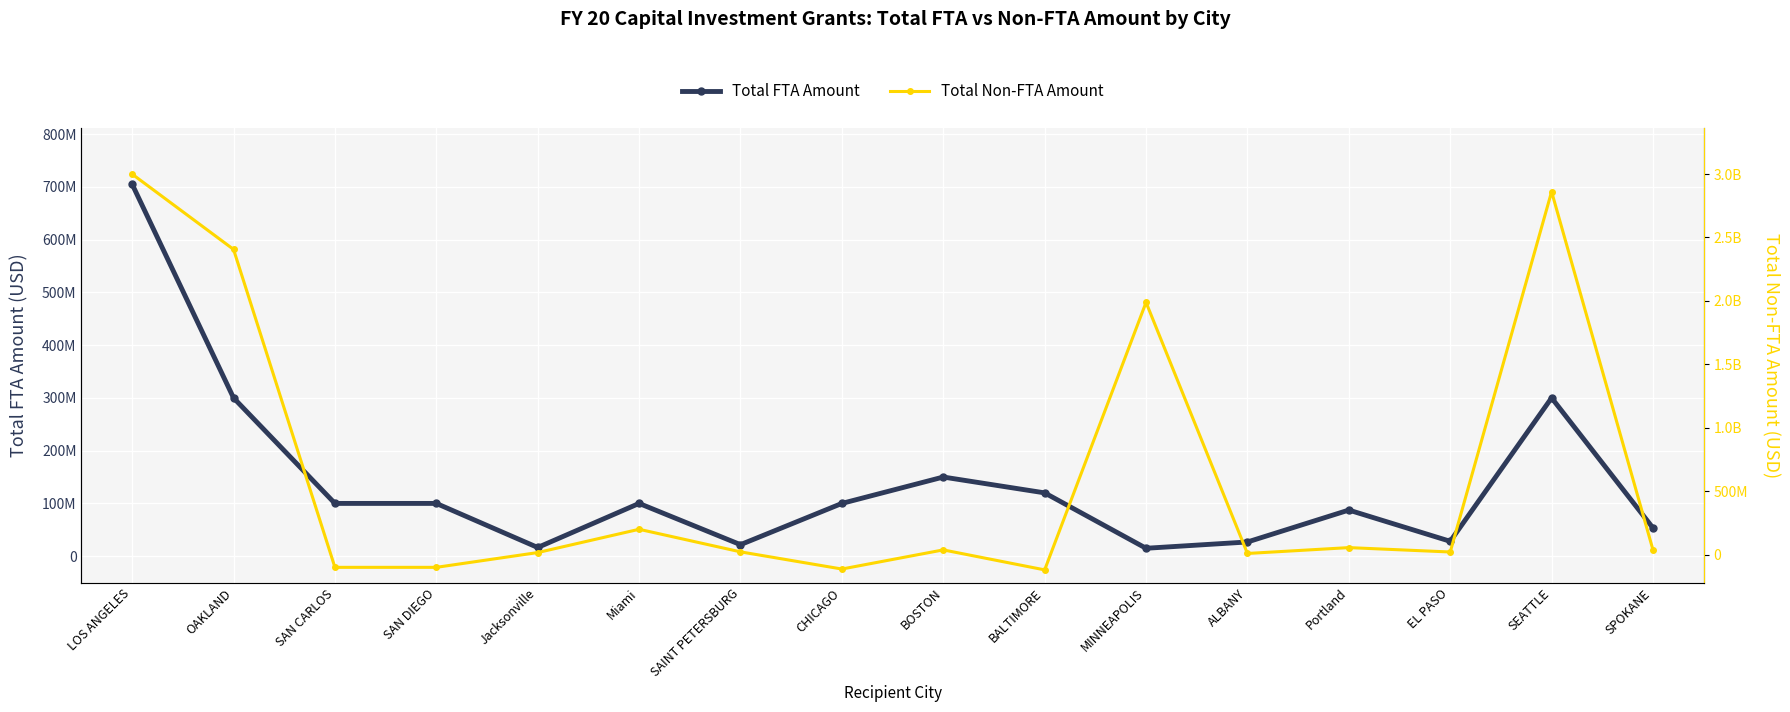

Which category has the lowest value in the Total FTA Amount series?

MINNEAPOLIS